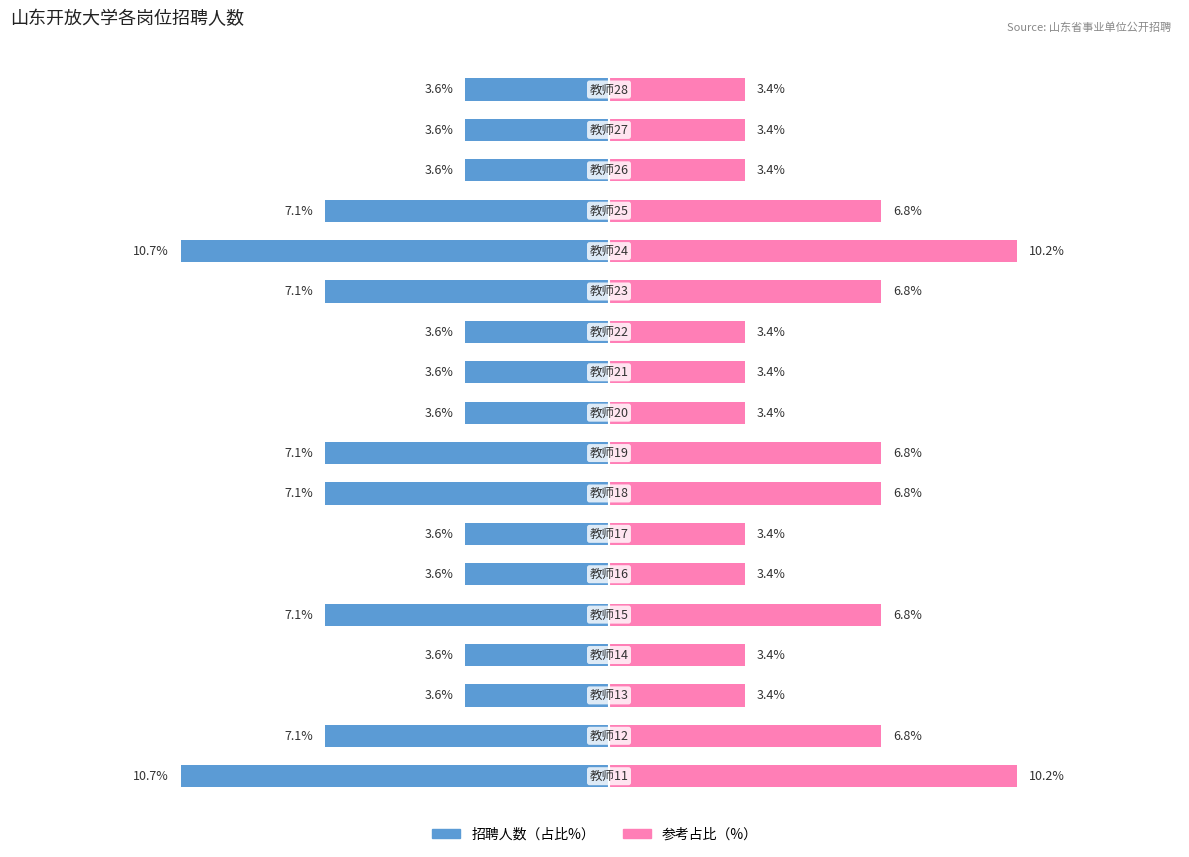

What is the value of the 招聘人数（占比%） bar at the 10th from the left?

-3.6